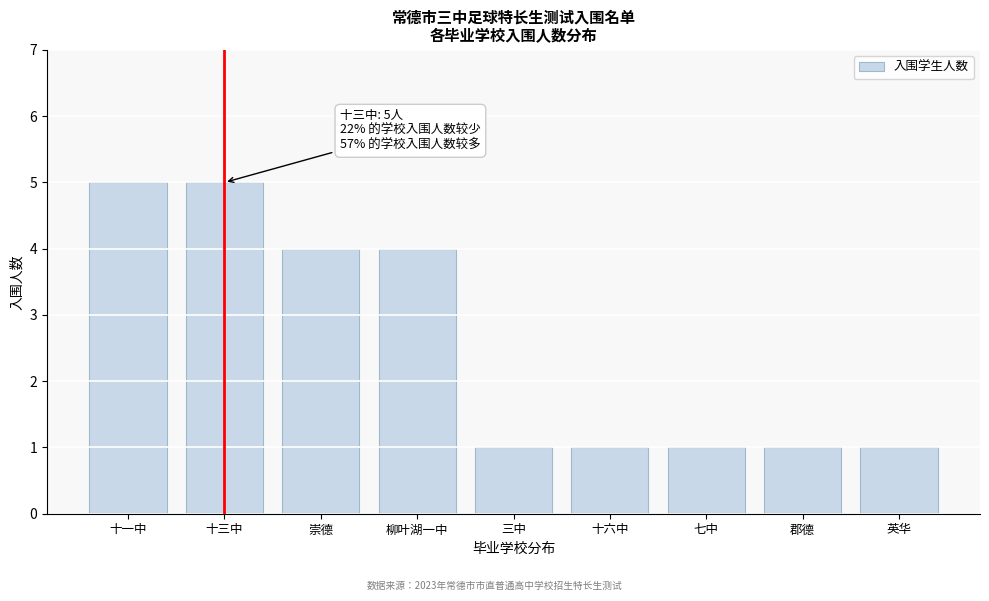

Reading left to right, extract all data points from this chart.

5	5	4	4	1	1	1	1	1